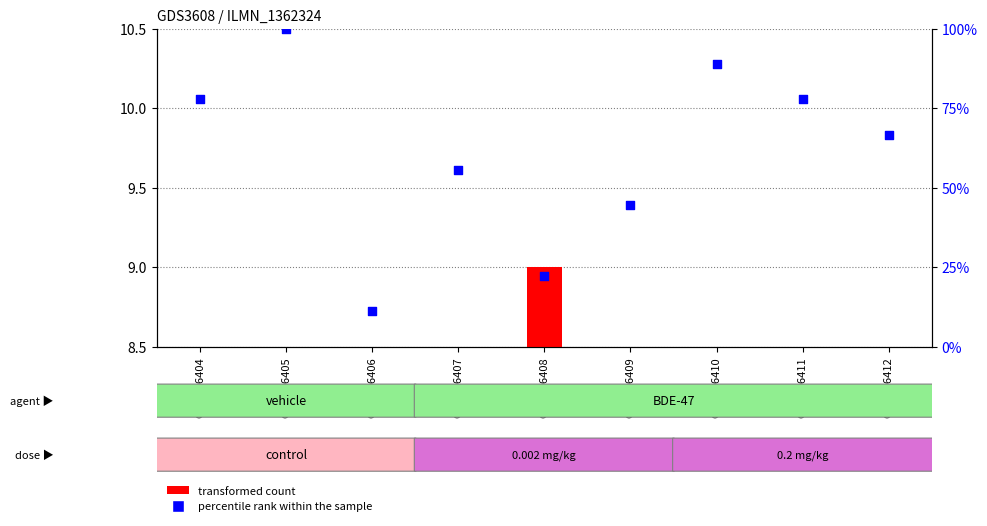

Which series has the largest Y range (max minus min)?

percentile rank within the sample